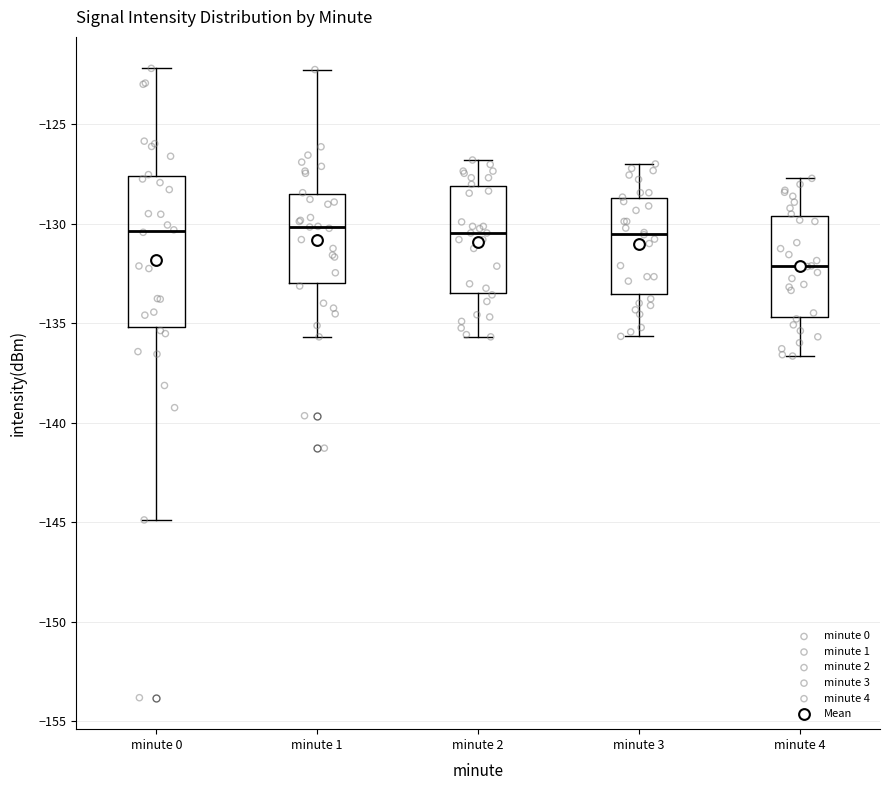

Which box has the lowest median line?

minute 4